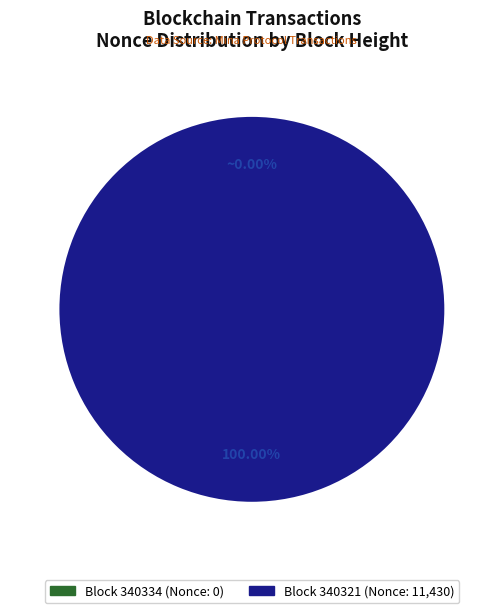

To the nearest percent, what is the average slice percentage?

50%